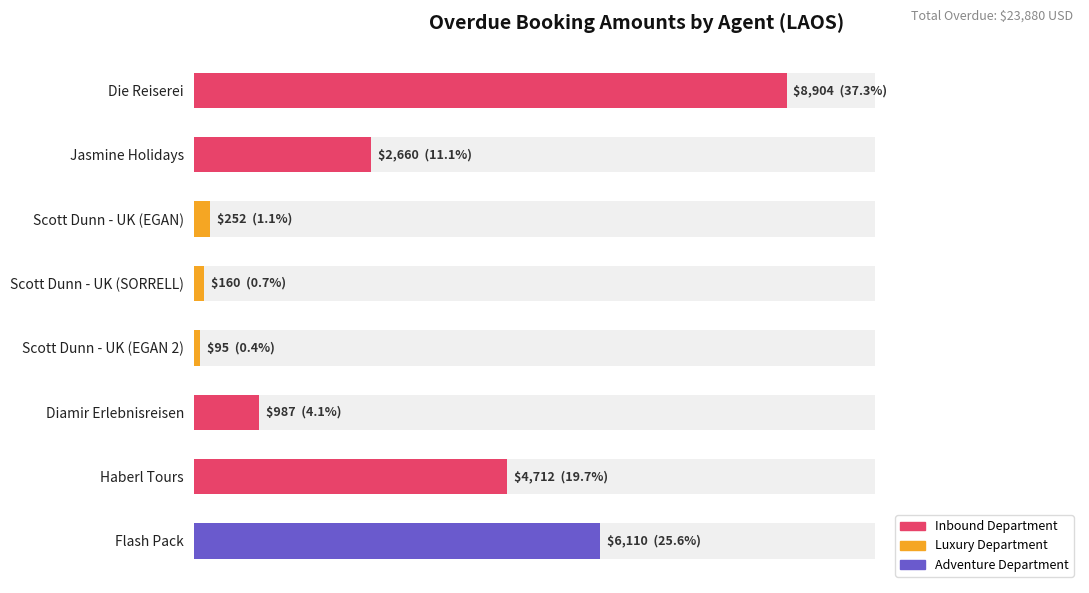

What is the maximum value shown in the chart?

8904